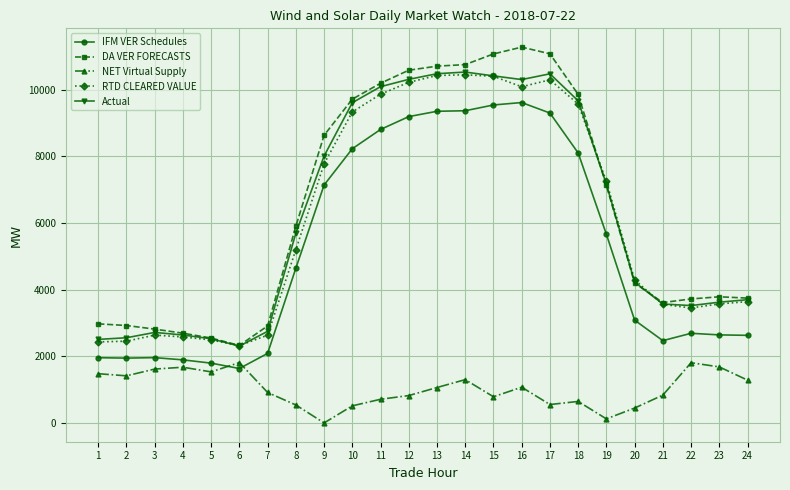

What is the difference between the highest and lowest values at 10?

9190.6